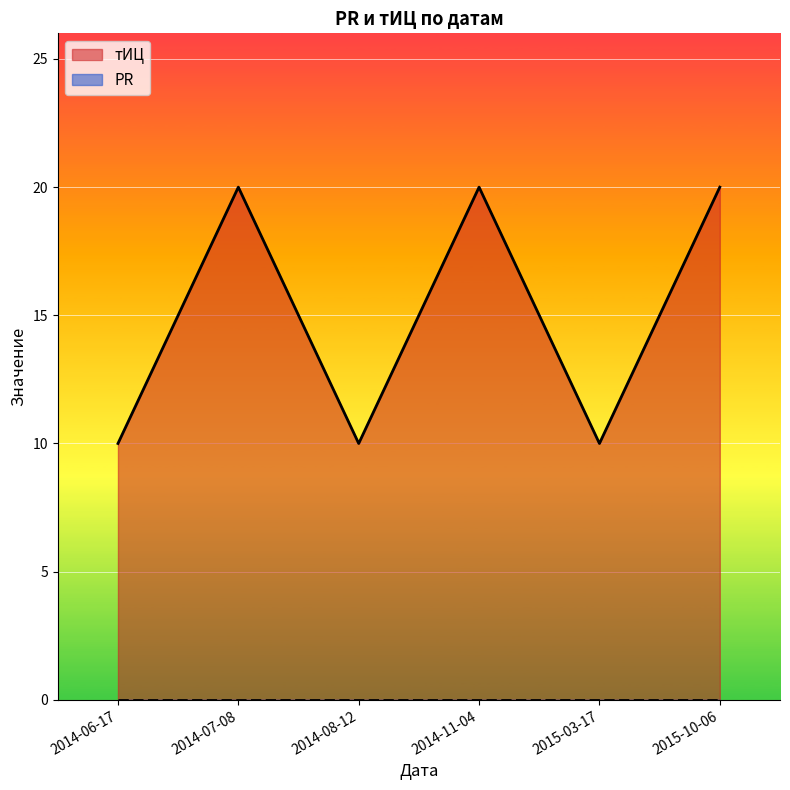

Reading right to left, list all the values displayed in this chart.

20	10	20	10	20	10